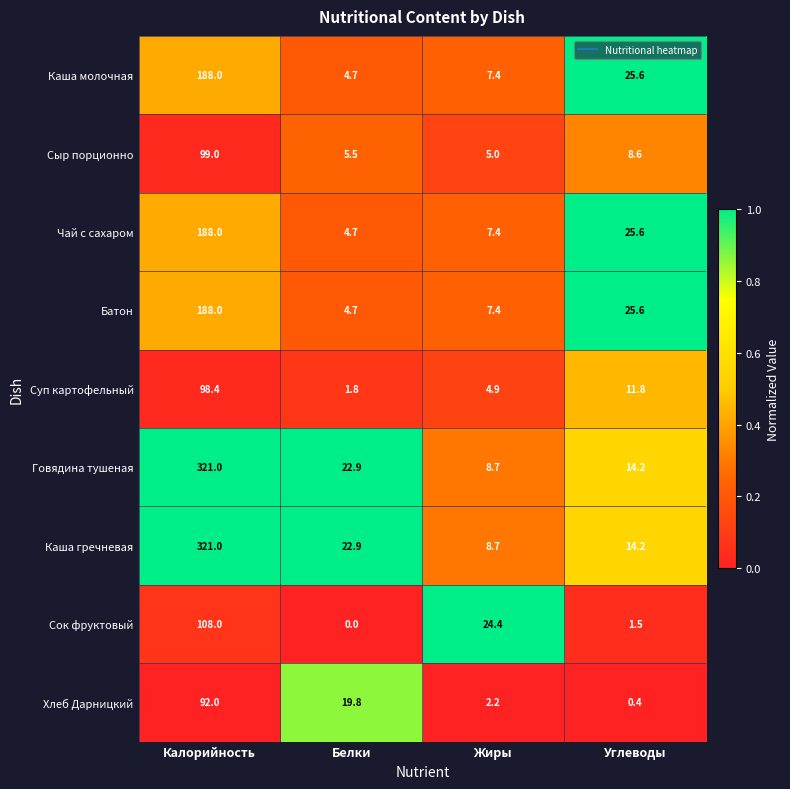

Which category has the highest value across all series?

Калорийность